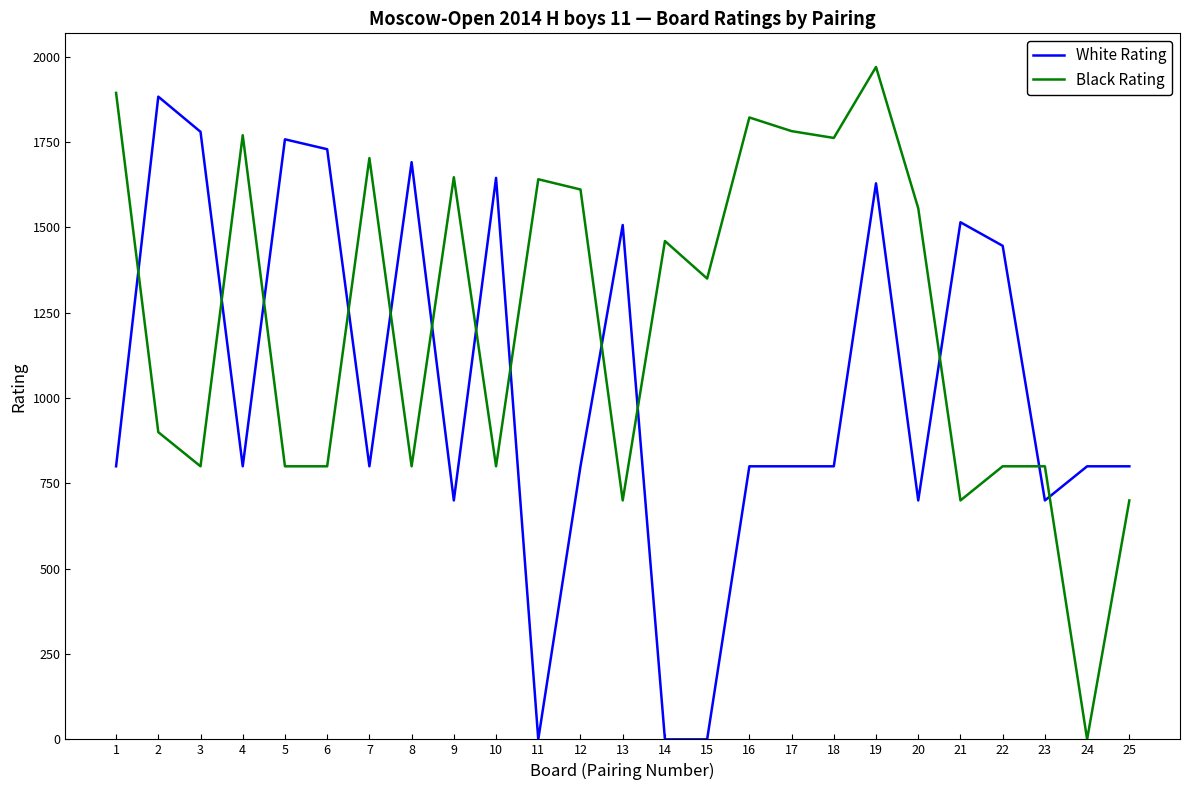

Where is Black Rating nearest to the value 985?

2